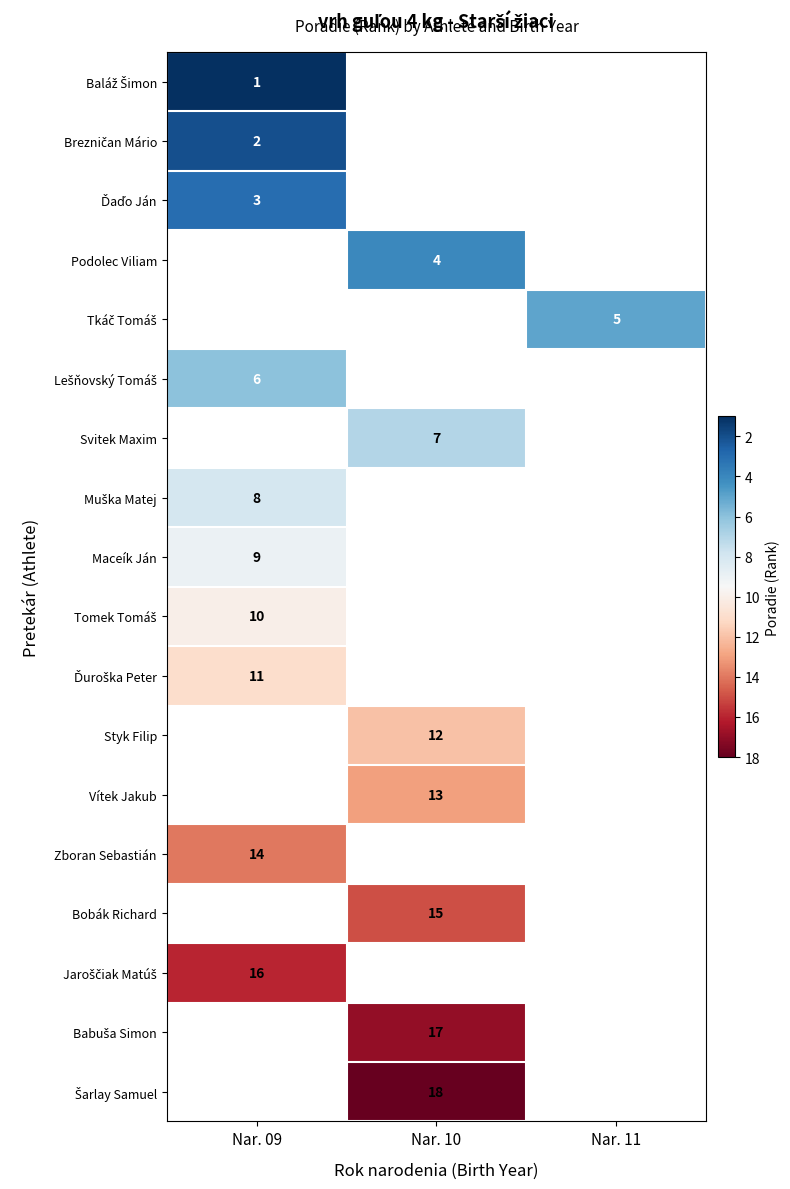

How many values in Styk Filip are above zero?

1